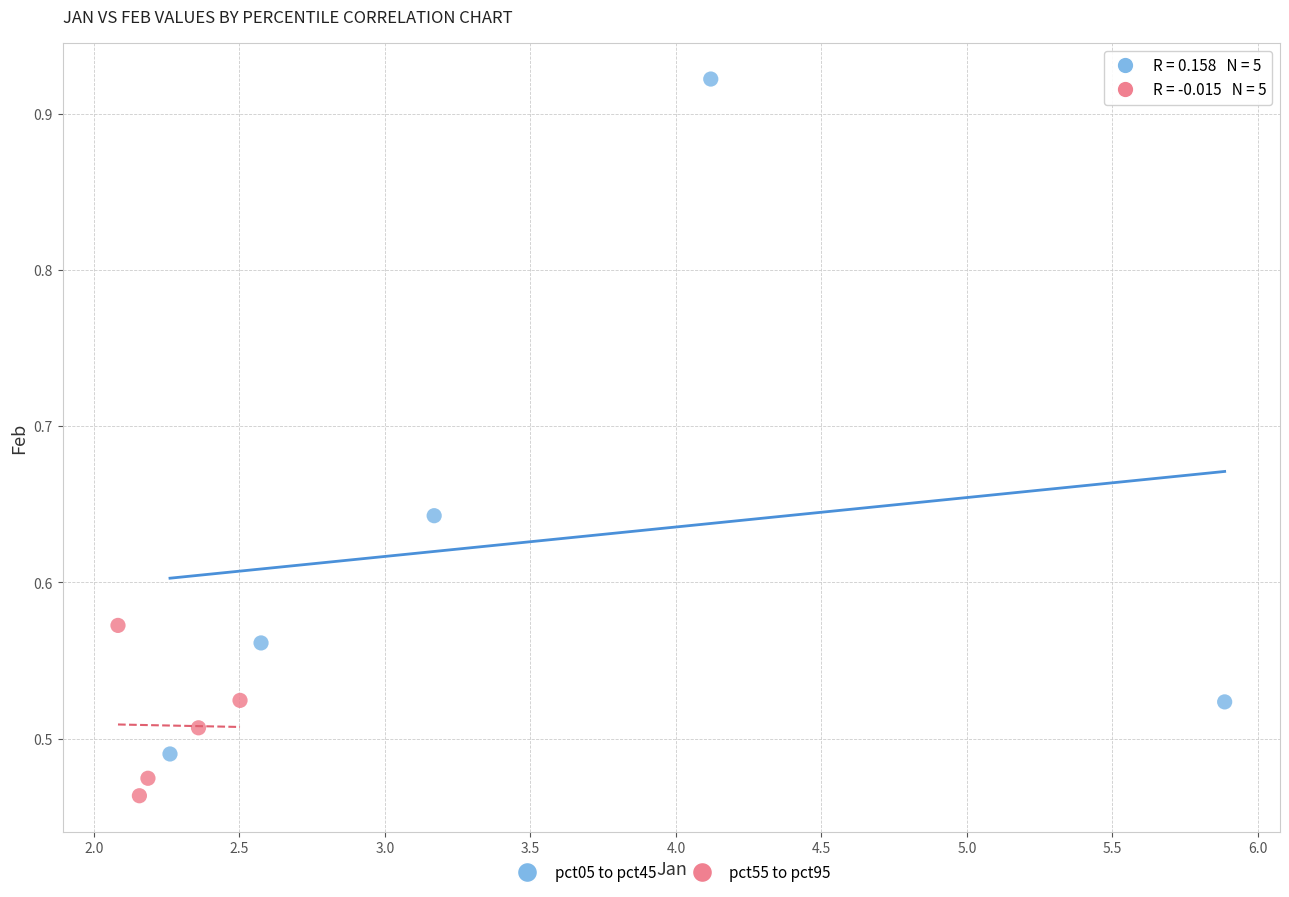

Which series has the widest spread of Y values?

pct05 to pct45